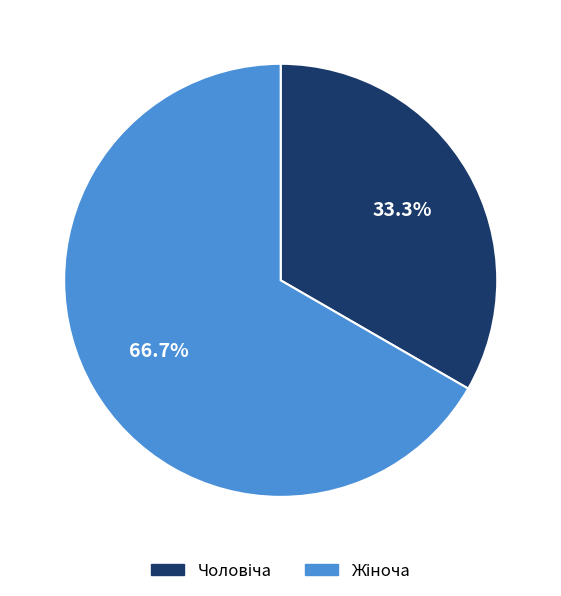

Does any single category account for the majority?

Yes